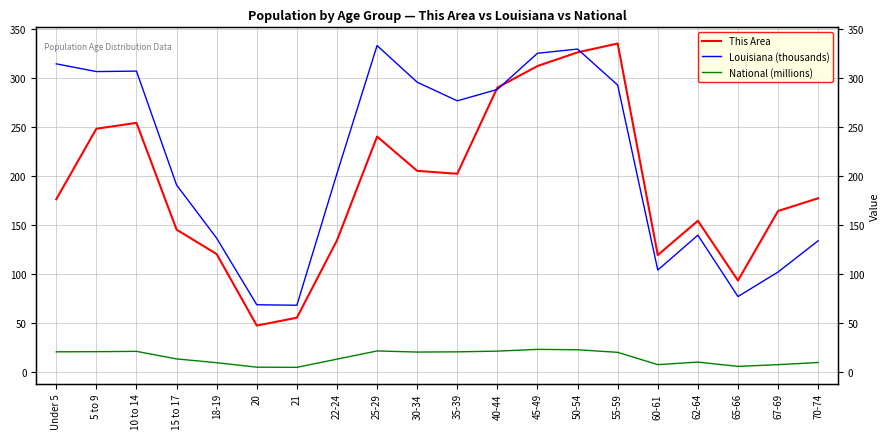

True or false: This Area has more than 0 points higher than both neighbors.

True